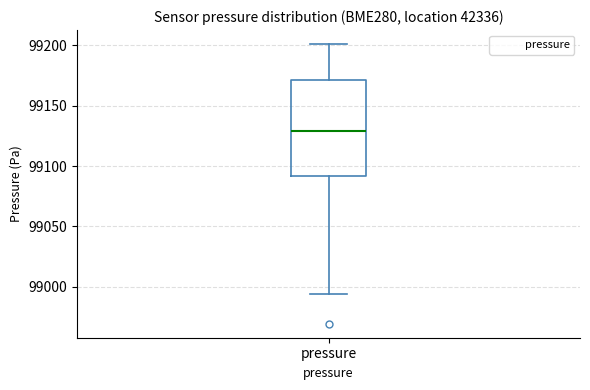

Read this box plot against the y-axis: the position of the median line, the range covered by the box, and the ends of both whiskers. The values are not printed on the chart, so give them approximately, as read against the axis.

median 99130, box 99090 to 99170, whiskers 98995 to 99200